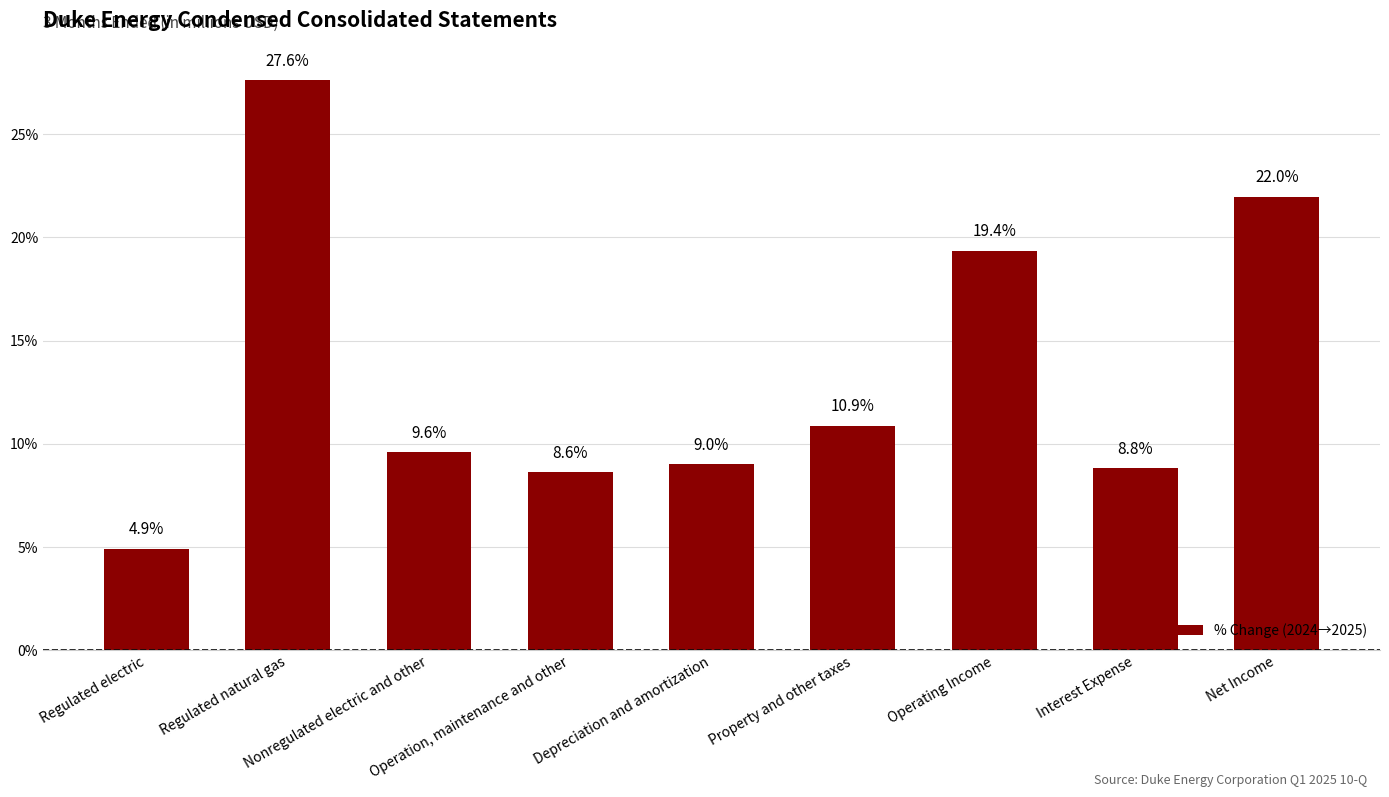

At which category does the chart reach its peak across all series?

Regulated natural gas